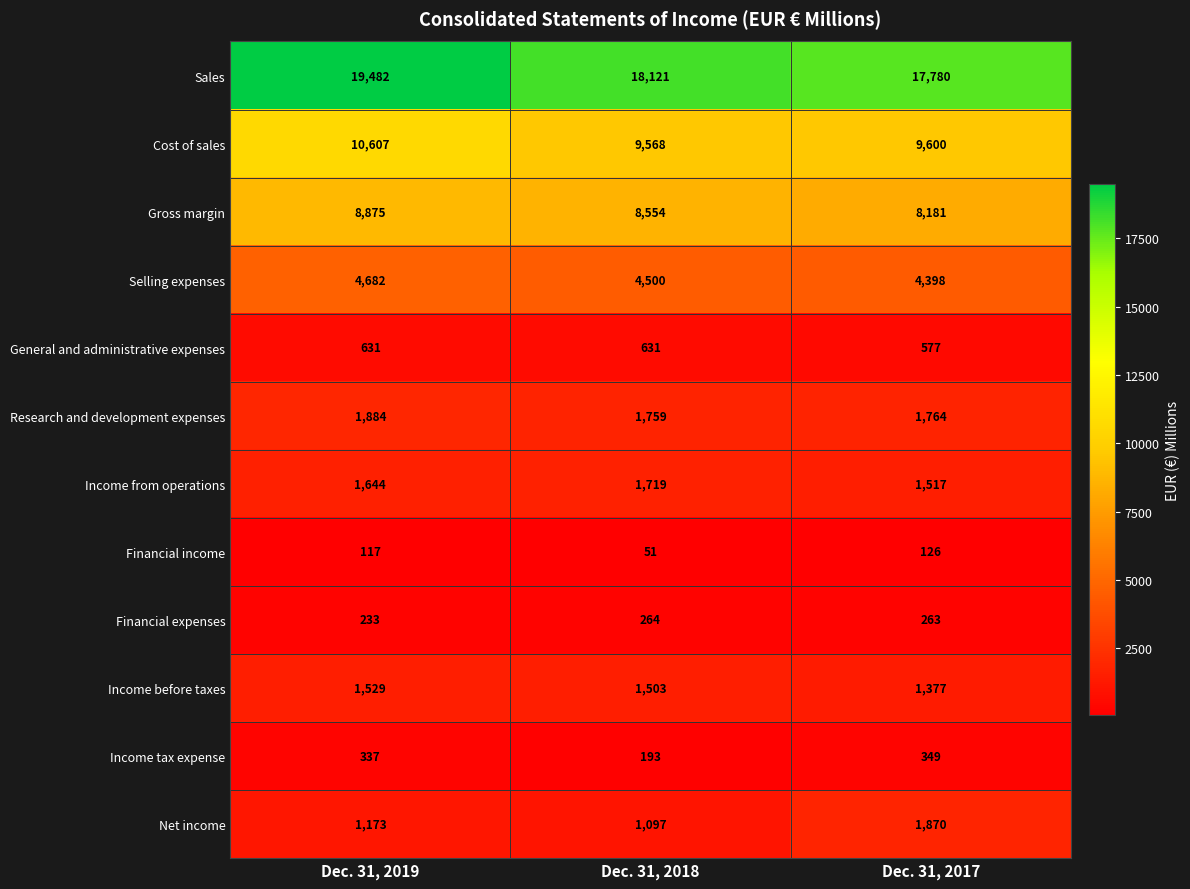

Is it true that Income tax expense equals 568 at Dec. 31, 2019?

False